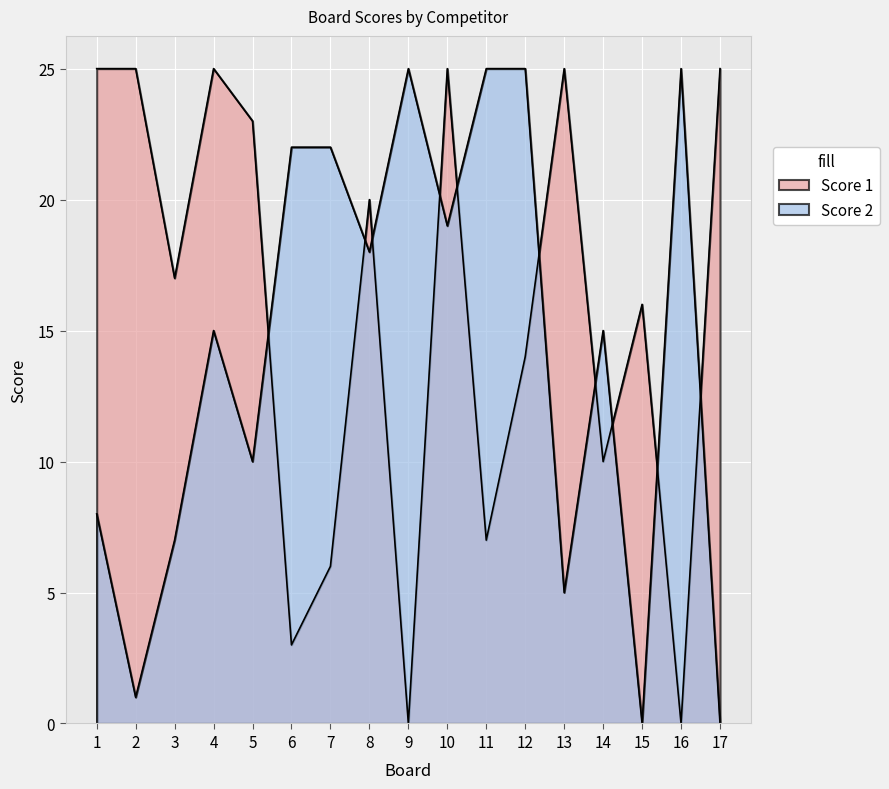

True or false: Score 2 has more than 2 points higher than both neighbors.

True